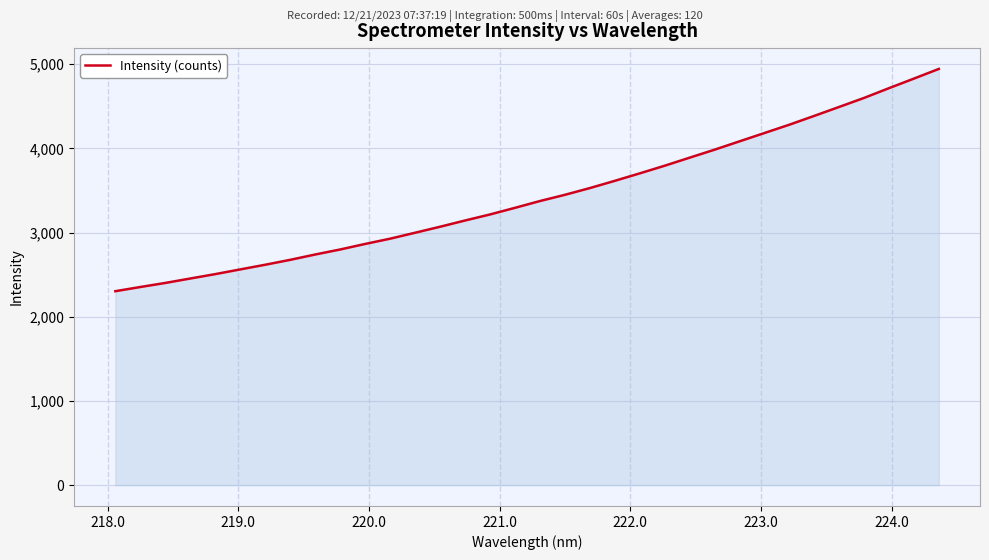

What is the sum of all values?

116793.9